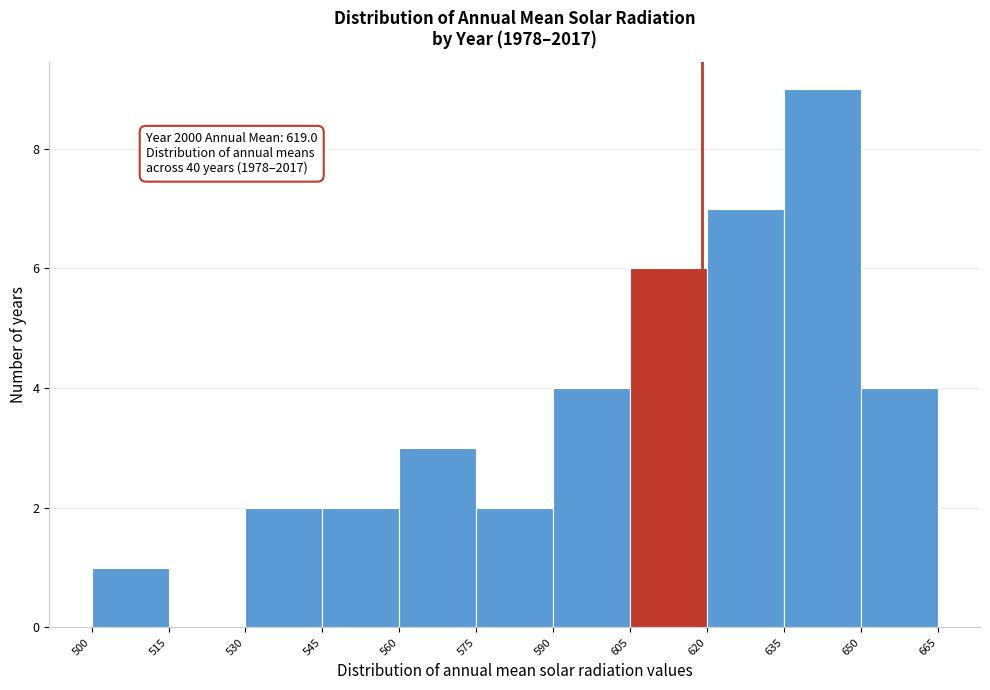

Which range on the x-axis has the tallest bar?

635 to 650